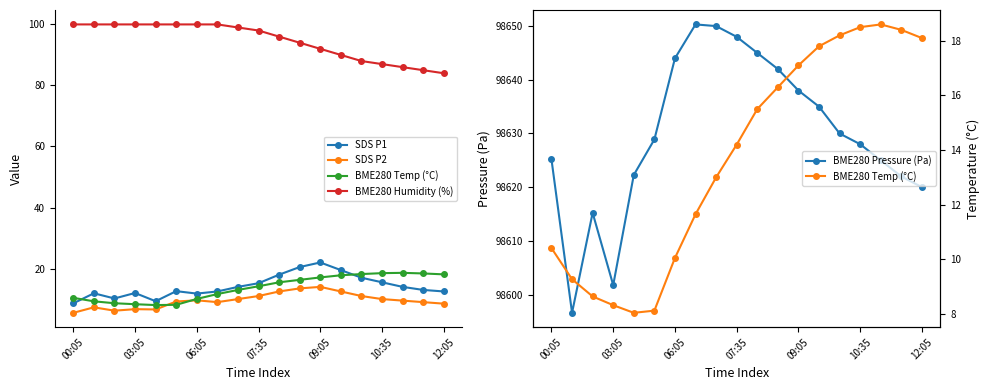

The value of BME280 Pressure (Pa) at 12:05 is 134089.6. True or false?

False